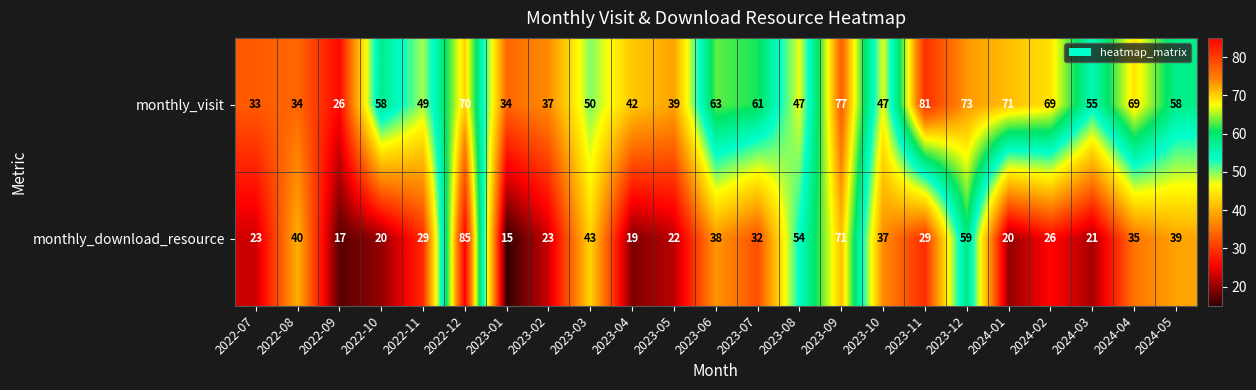

What is the approximate value of monthly_visit at 2023-08?

47